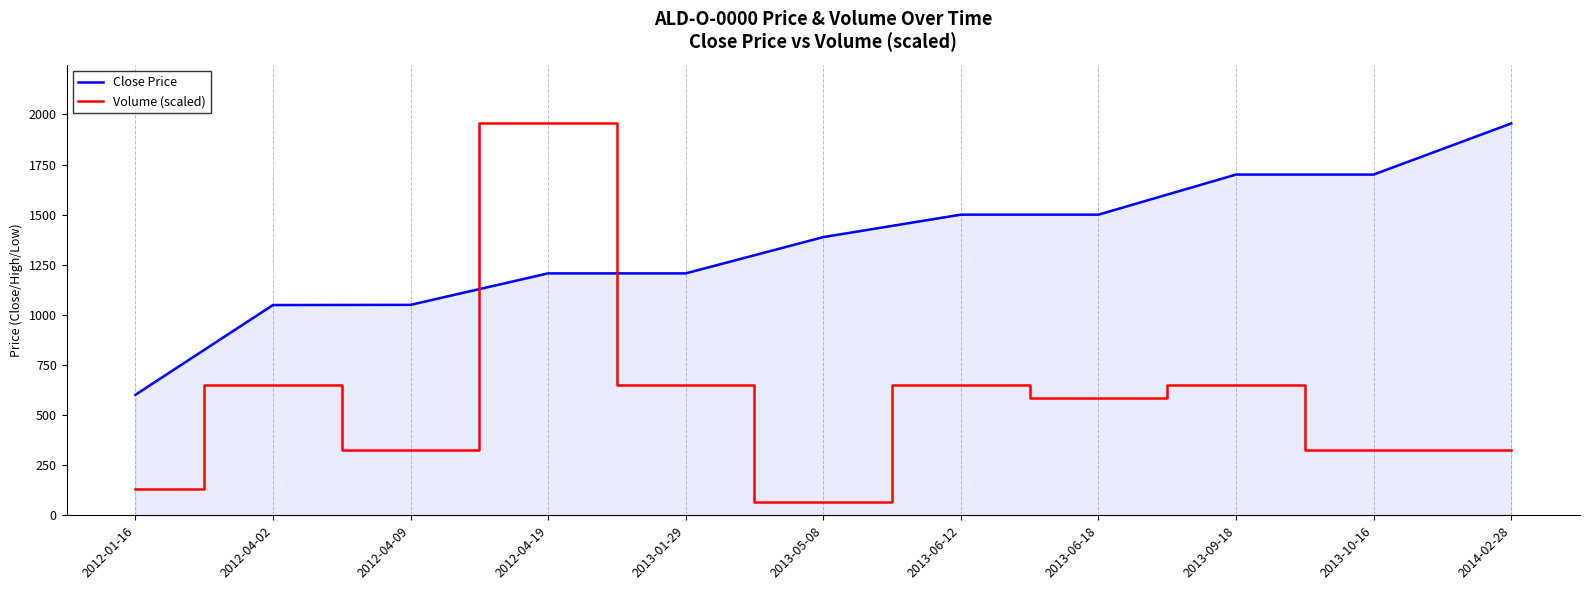

Where is the first local maximum for Volume (scaled)?

2012-04-02